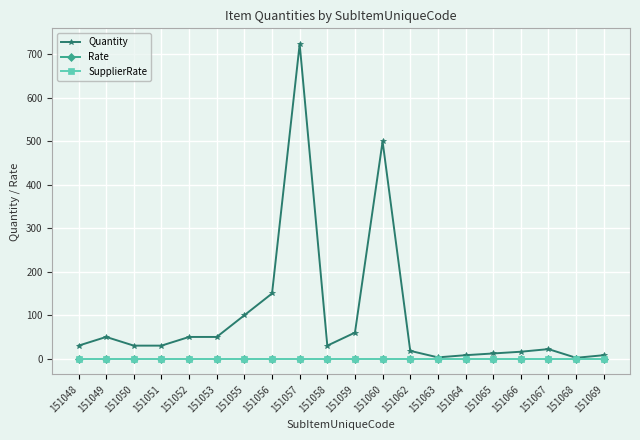

True or false: Quantity and SupplierRate cross at least once.

False